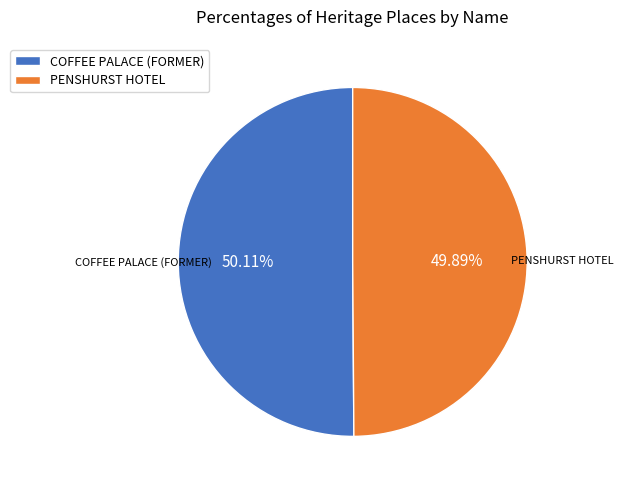

To the nearest percent, what is the combined percentage of COFFEE PALACE (FORMER) and PENSHURST HOTEL?

100%